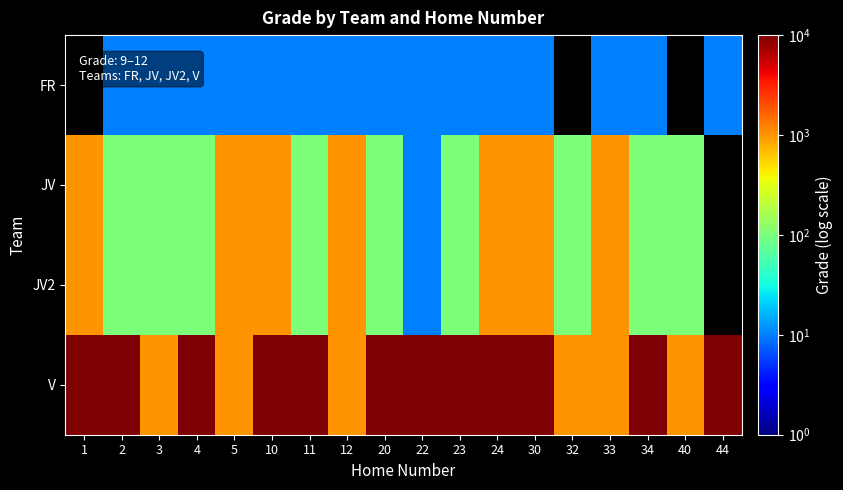

What is the sum of the JV2 values at 1 and 20?

1100.0